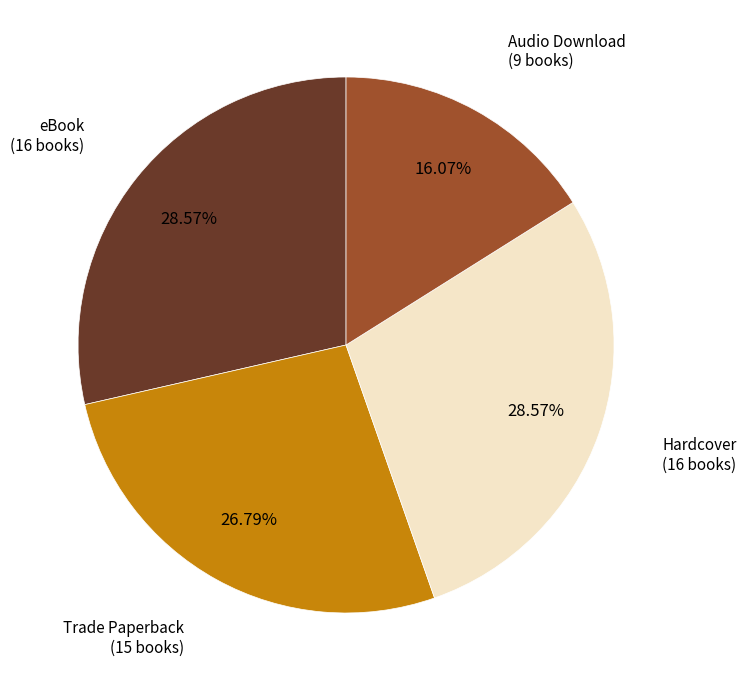

Is there any slice that represents more than half of the pie?

No